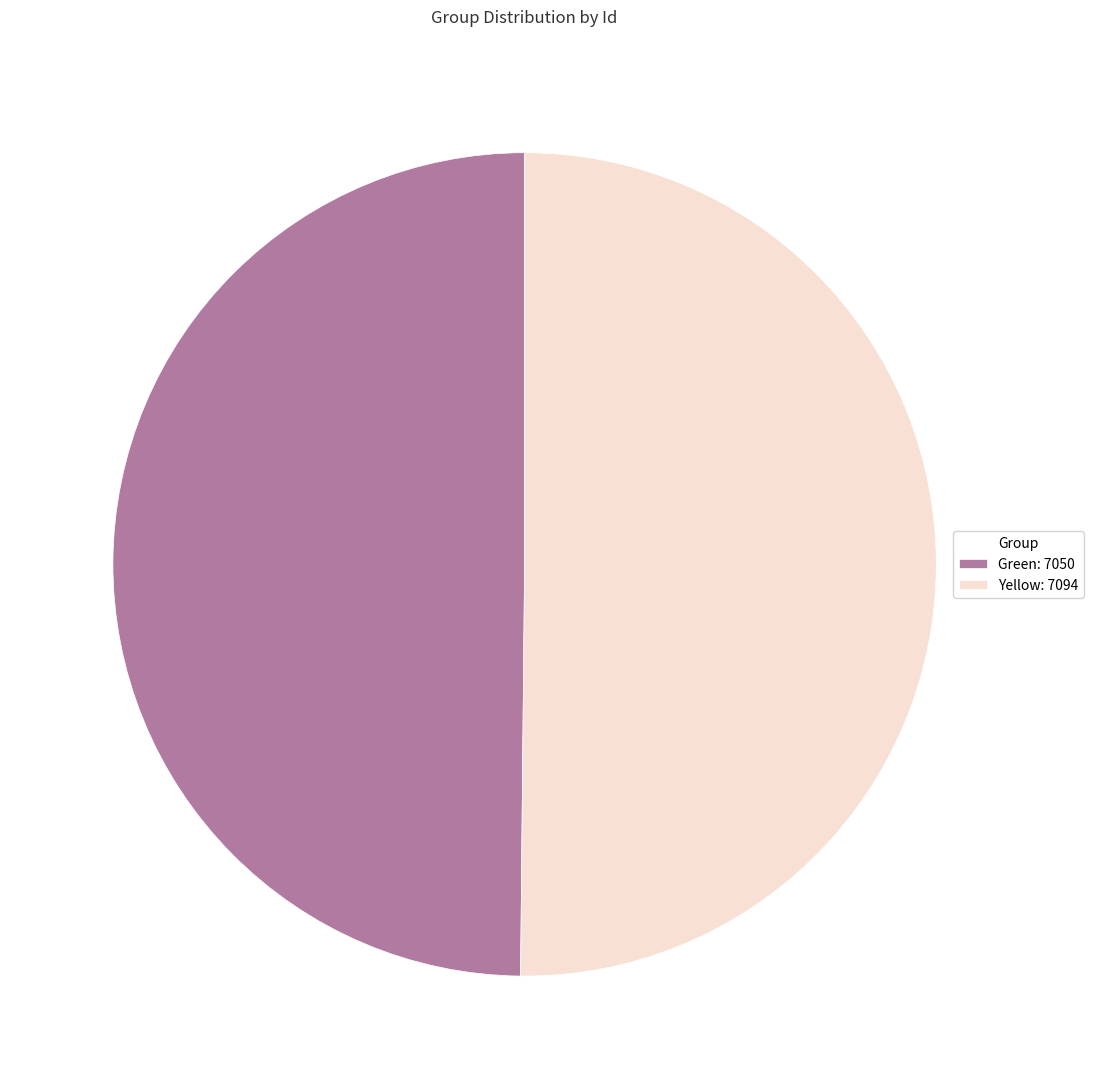

Is the sum of Yellow: 7094 and Green: 7050 greater than half?

Yes